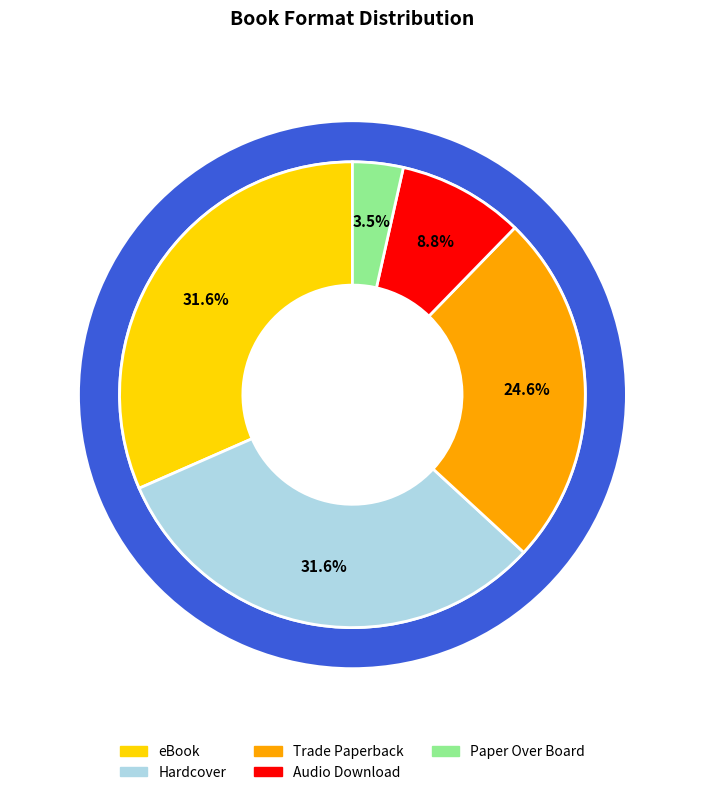

Combined, what portion of the pie is eBook and Paper Over Board?

35.1%